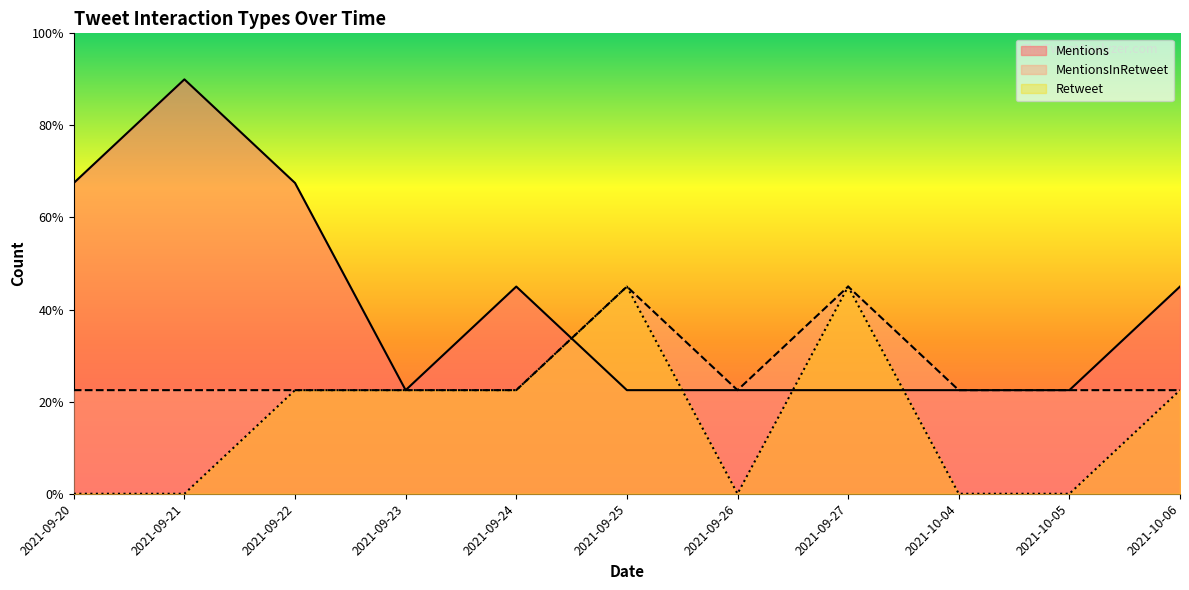

Is the value of Mentions at 2021-09-23 greater than the value of MentionsInRetweet at 2021-09-24?

No